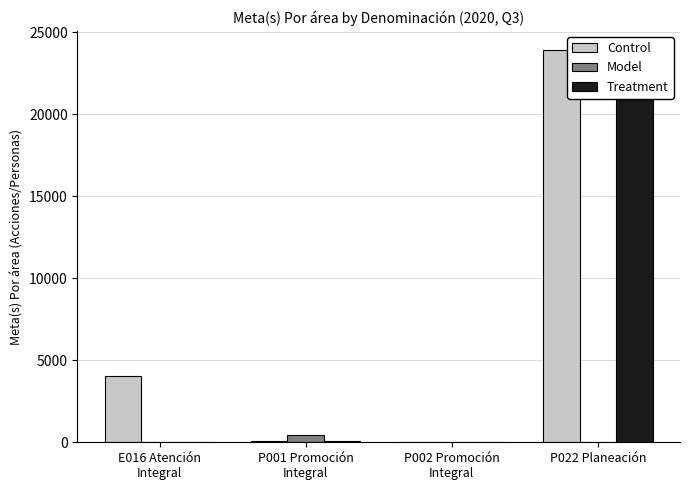

What is the average value of the Treatment series?

5994